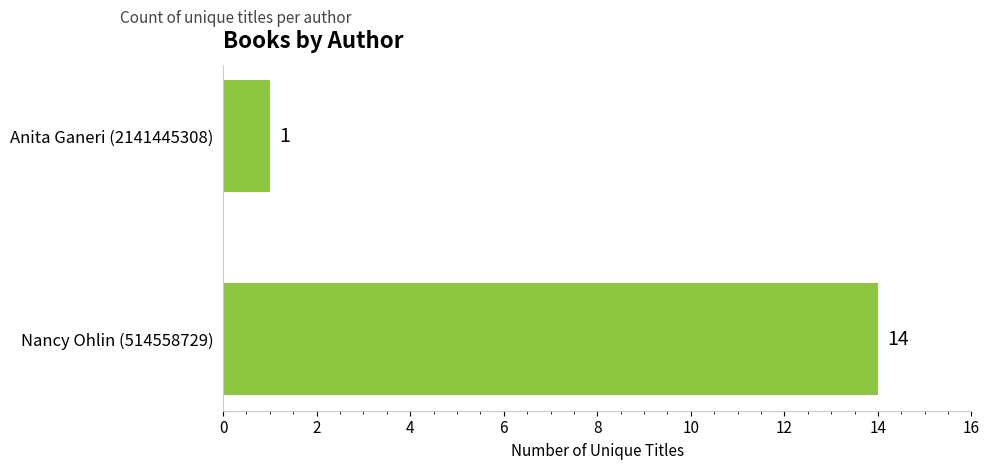

What is the greatest value displayed?

14